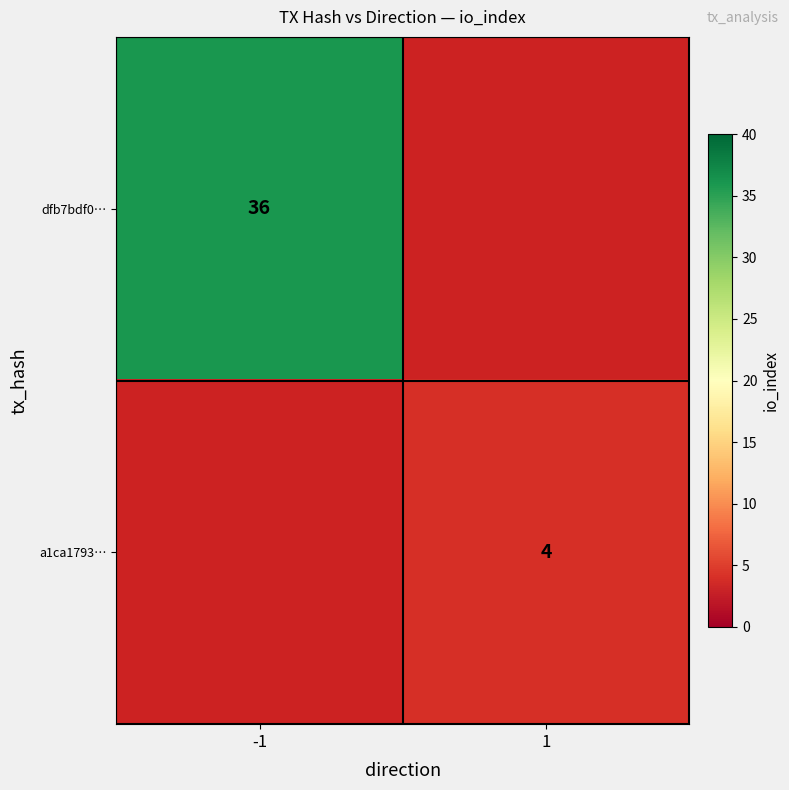

The dfb7bdf0… series shows 36 at -1. True or false?

True